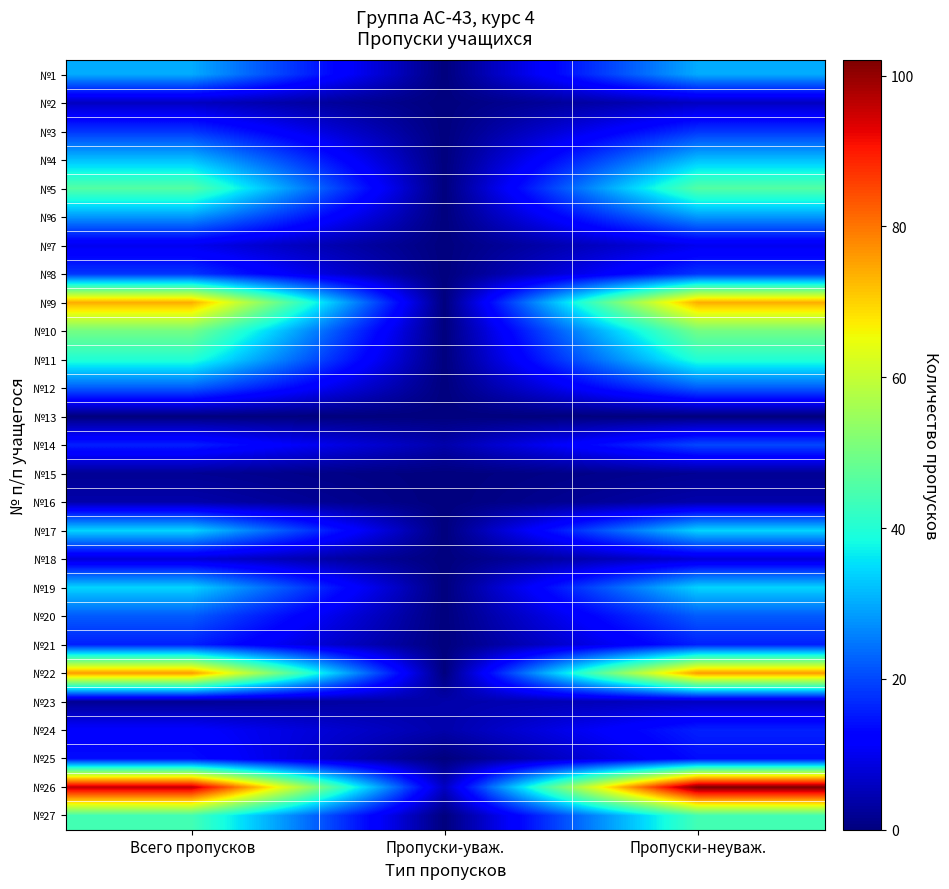

Reading left to right, transcribe all the data shown in this chart.

№1: Всего пропусков=30	Пропуски-уваж.=0	Пропуски-неуваж.=30
№2: Всего пропусков=6	Пропуски-уваж.=0	Пропуски-неуваж.=6
№3: Всего пропусков=18	Пропуски-уваж.=0	Пропуски-неуваж.=18
№4: Всего пропусков=32	Пропуски-уваж.=0	Пропуски-неуваж.=32
№5: Всего пропусков=46	Пропуски-уваж.=0	Пропуски-неуваж.=46
№6: Всего пропусков=28	Пропуски-уваж.=0	Пропуски-неуваж.=28
№7: Всего пропусков=10	Пропуски-уваж.=0	Пропуски-неуваж.=10
№8: Всего пропусков=18	Пропуски-уваж.=0	Пропуски-неуваж.=18
№9: Всего пропусков=74	Пропуски-уваж.=0	Пропуски-неуваж.=74
№10: Всего пропусков=50	Пропуски-уваж.=0	Пропуски-неуваж.=50
№11: Всего пропусков=40	Пропуски-уваж.=0	Пропуски-неуваж.=40
№12: Всего пропусков=22	Пропуски-уваж.=0	Пропуски-неуваж.=22
№13: Всего пропусков=0	Пропуски-уваж.=0	Пропуски-неуваж.=0
№14: Всего пропусков=16	Пропуски-уваж.=4	Пропуски-неуваж.=20
№15: Всего пропусков=2	Пропуски-уваж.=0	Пропуски-неуваж.=2
№16: Всего пропусков=4	Пропуски-уваж.=0	Пропуски-неуваж.=4
№17: Всего пропусков=34	Пропуски-уваж.=0	Пропуски-неуваж.=34
№18: Всего пропусков=8	Пропуски-уваж.=0	Пропуски-неуваж.=8
№19: Всего пропусков=34	Пропуски-уваж.=0	Пропуски-неуваж.=34
№20: Всего пропусков=22	Пропуски-уваж.=0	Пропуски-неуваж.=22
№21: Всего пропусков=16	Пропуски-уваж.=0	Пропуски-неуваж.=16
№22: Всего пропусков=76	Пропуски-уваж.=0	Пропуски-неуваж.=76
№23: Всего пропусков=2	Пропуски-уваж.=4	Пропуски-неуваж.=6
№24: Всего пропусков=12	Пропуски-уваж.=4	Пропуски-неуваж.=16
№25: Всего пропусков=14	Пропуски-уваж.=0	Пропуски-неуваж.=14
№26: Всего пропусков=96	Пропуски-уваж.=6	Пропуски-неуваж.=102
№27: Всего пропусков=44	Пропуски-уваж.=0	Пропуски-неуваж.=44